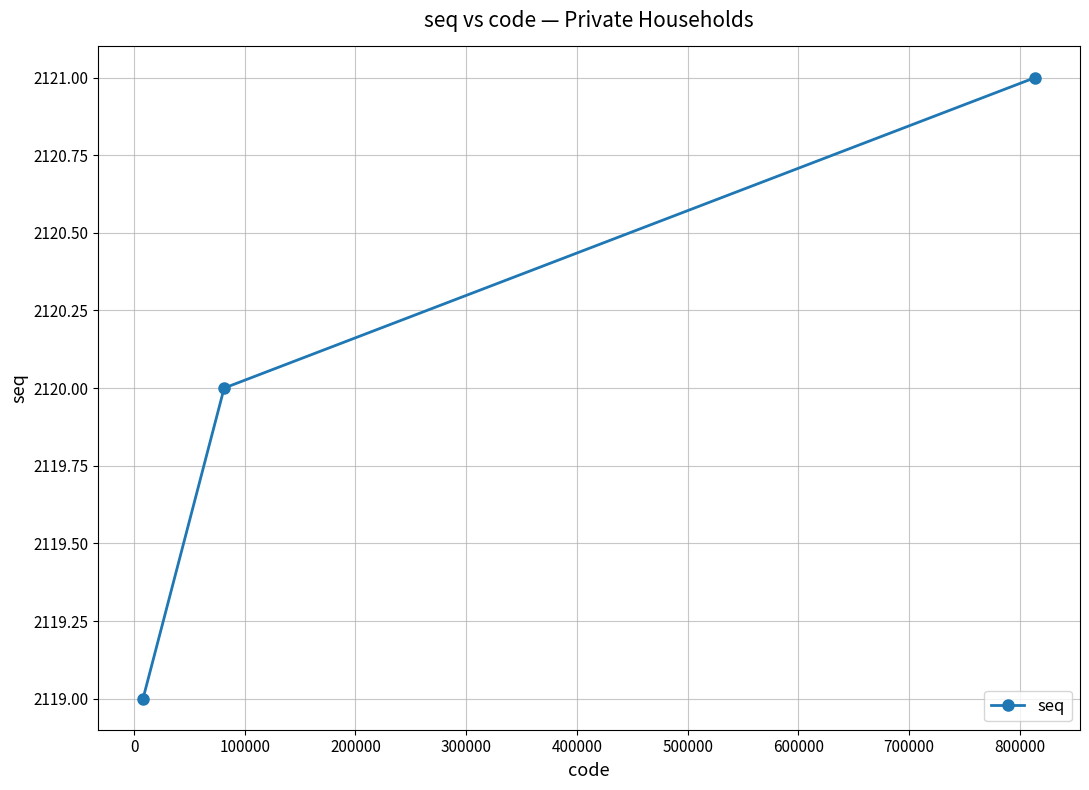

What is the minimum value shown in the chart?

2119